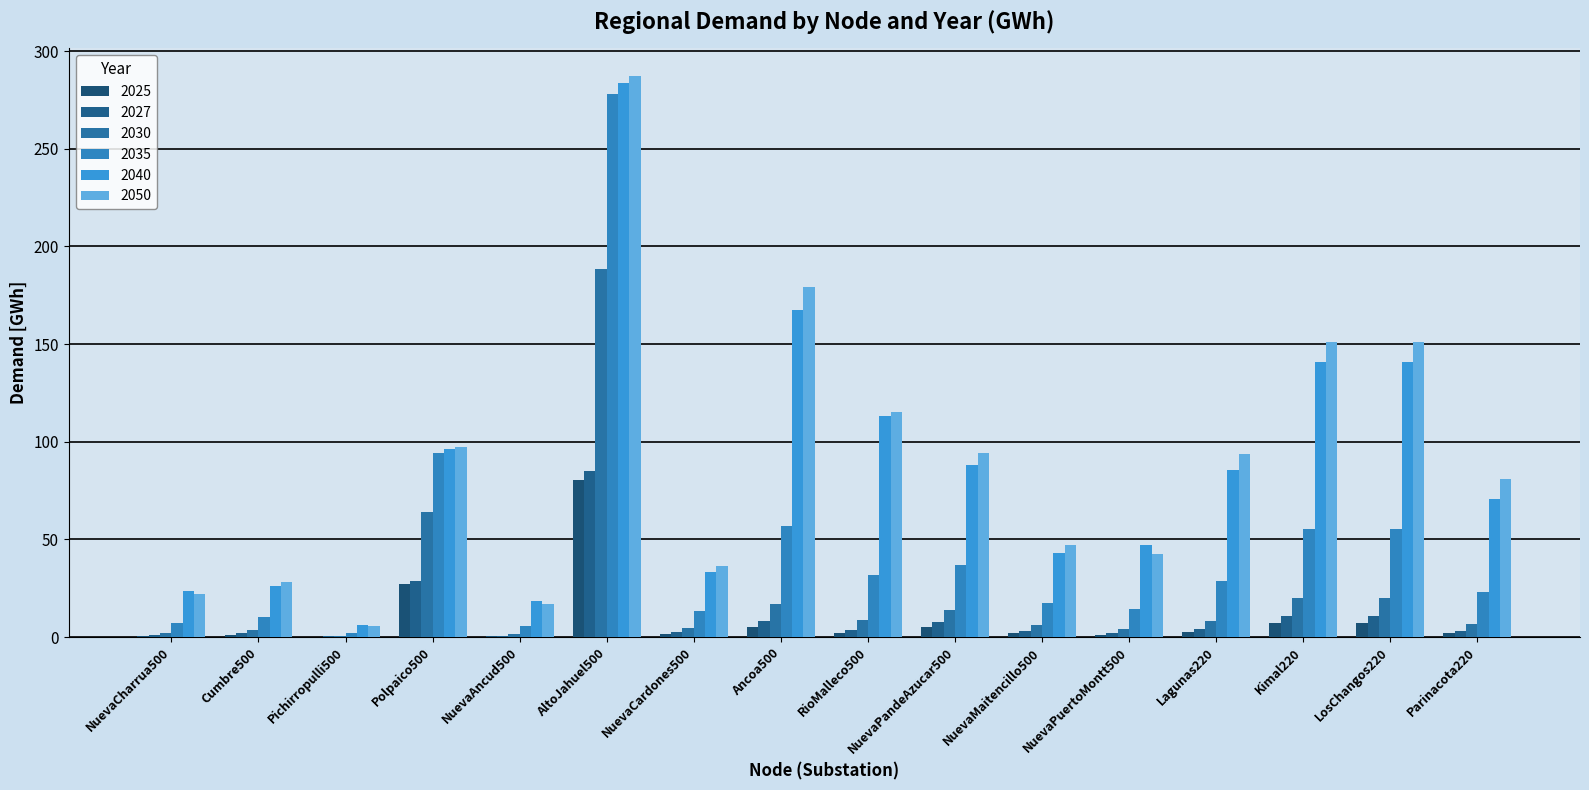

What is the label of the 15th bar from the left?

LosChangos220